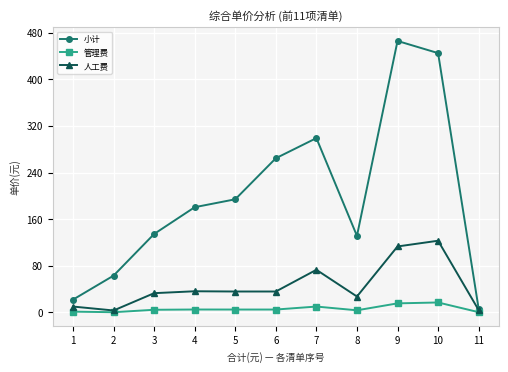

List the series in order of their overall mean, highest first.

小计, 人工费, 管理费